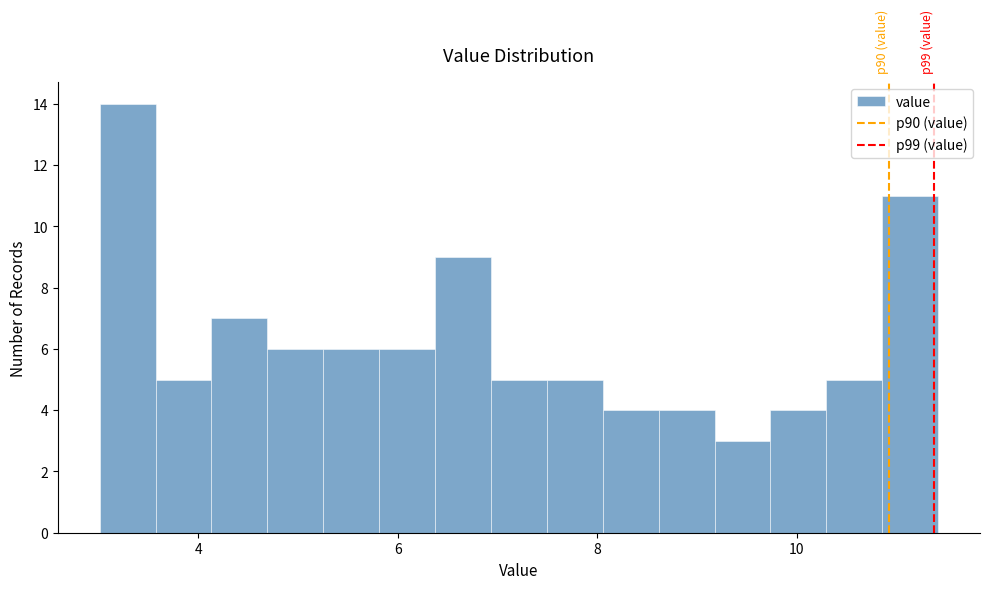

Read against the x-axis, roughly where is the centre of the tallest bar?

3.2